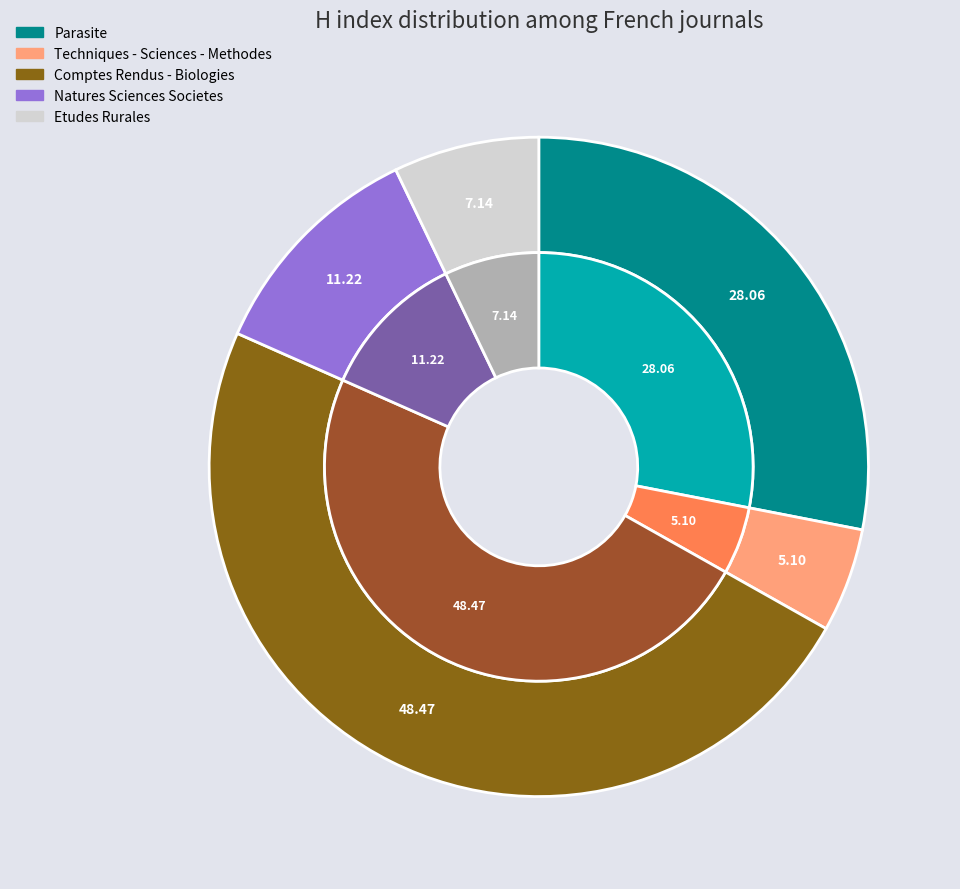

What percentage do Natures Sciences Societes and Techniques - Sciences - Methodes together represent?

16.3%